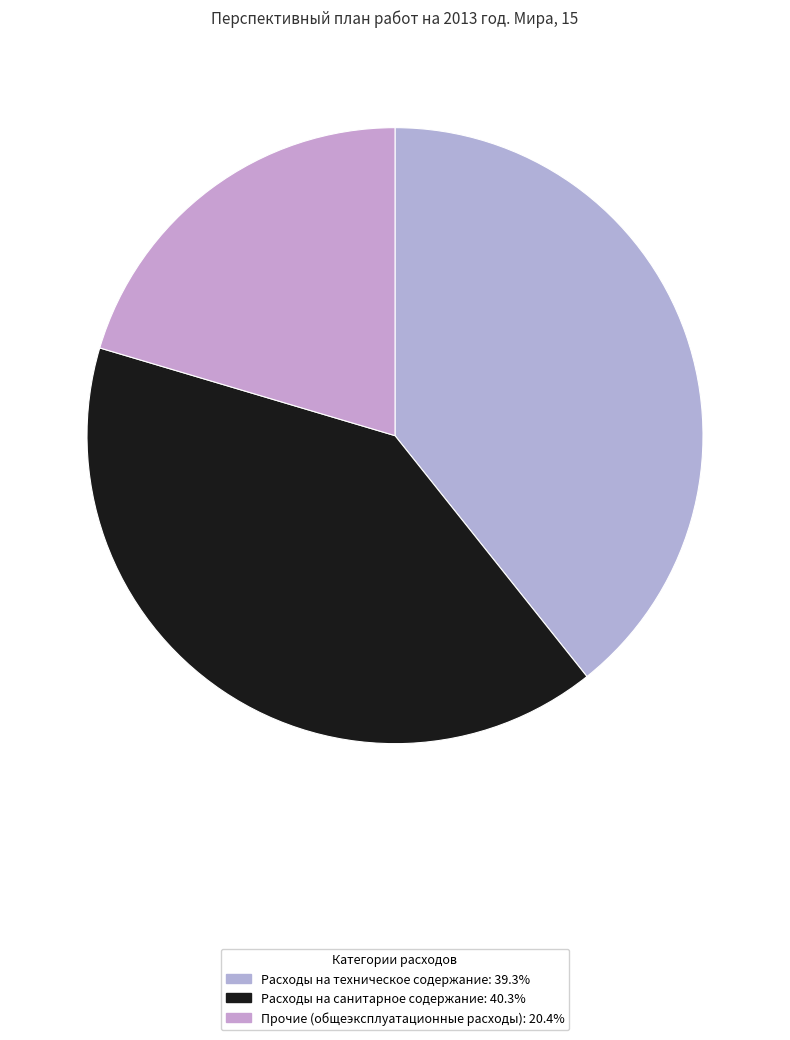

The Прочие (общеэксплуатационные расходы) slice represents 20% of the pie. True or false?

True